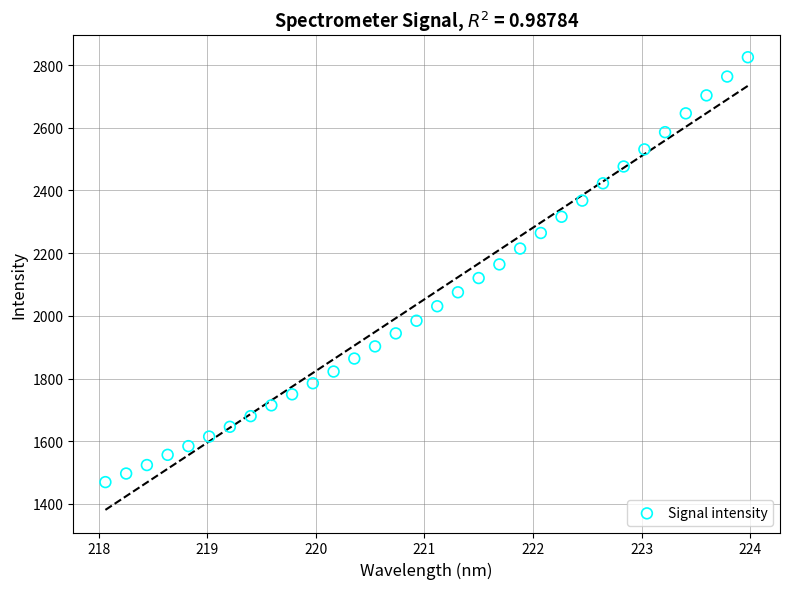

What is the range of Y values (max minus min)?

1355.1